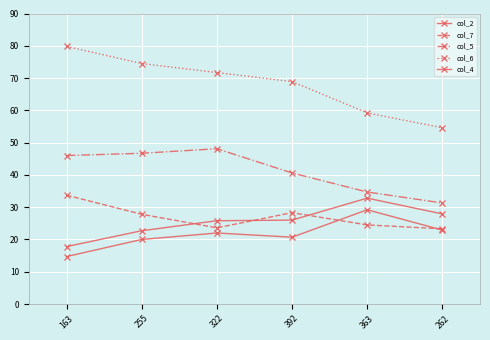

How many lines are shown in the chart?

5